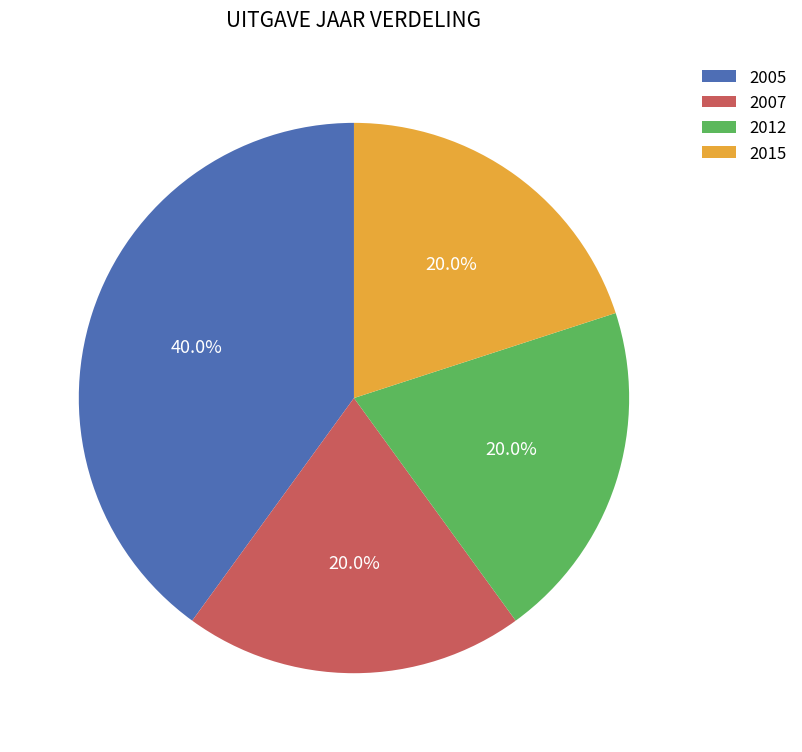

What is the largest slice in the pie chart?

2005